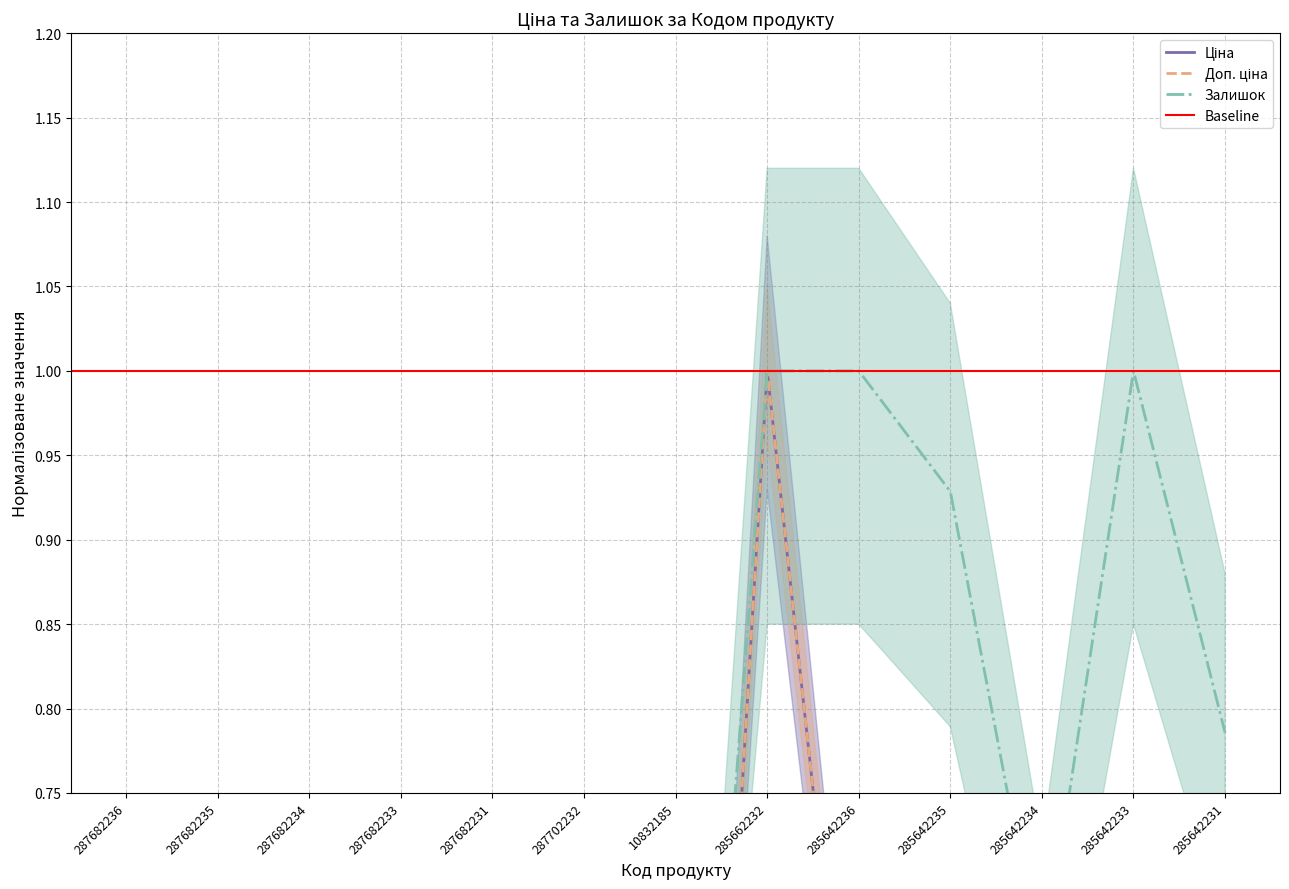

At which category is the sum across all series the highest?

285662232